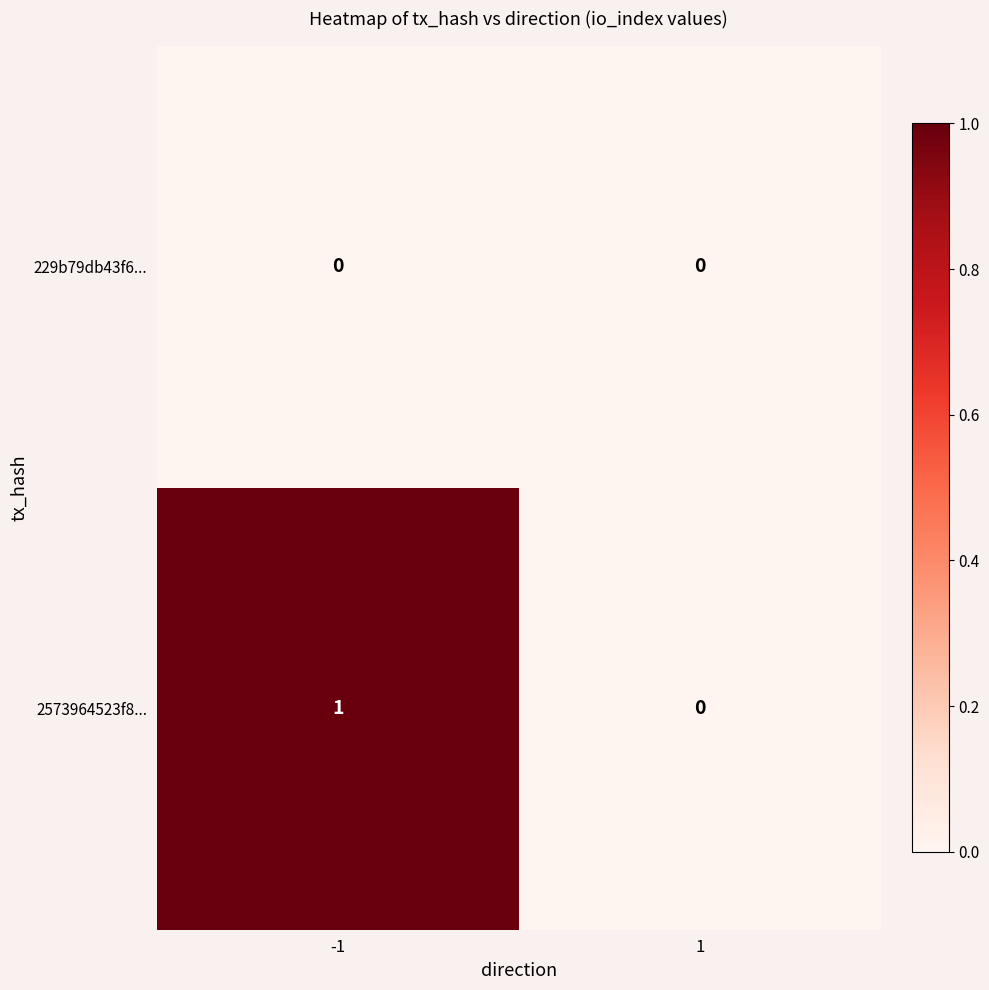

Is the value of 229b79db43f6... at 1 greater than the value of 2573964523f8... at -1?

No